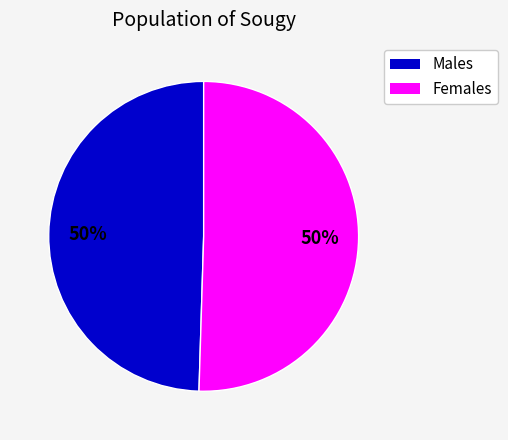

To the nearest percent, what is the average slice percentage?

50%